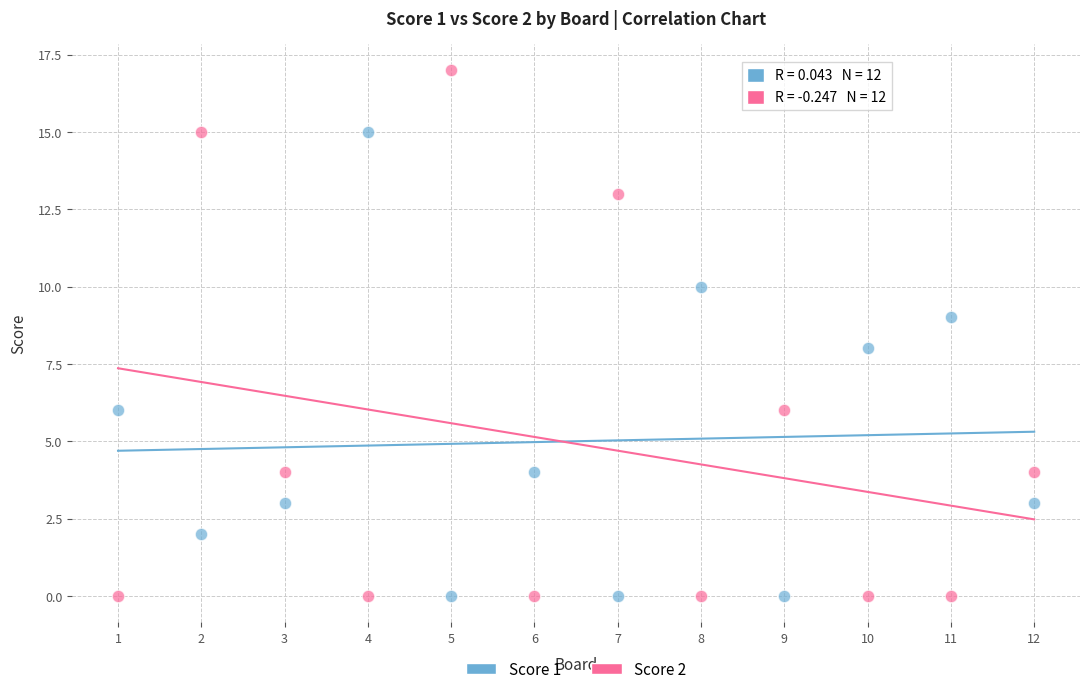

Across all data points, what is the range of X values (max minus min)?

11